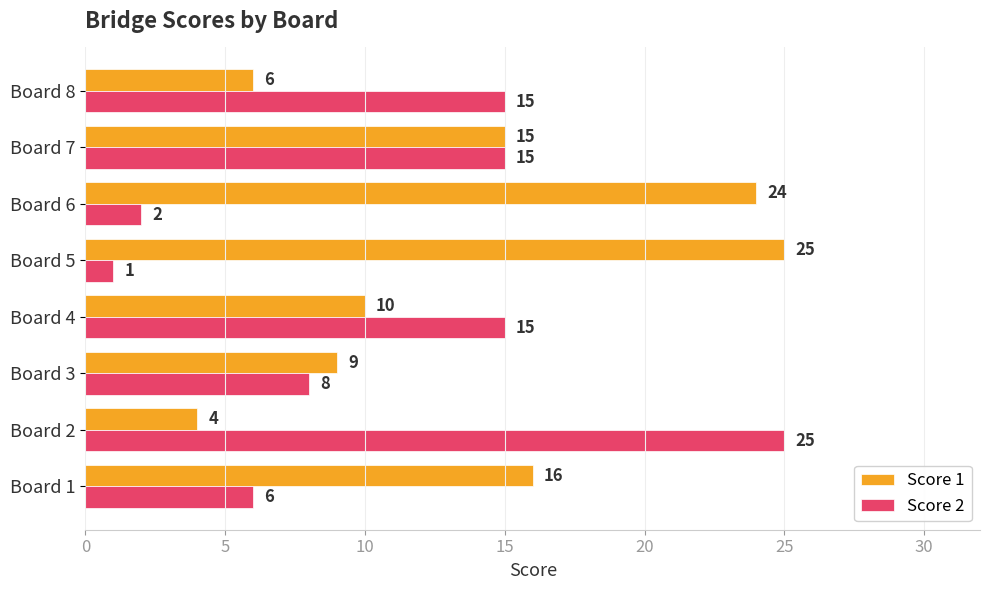

What is the average value of the Score 2 series?

11